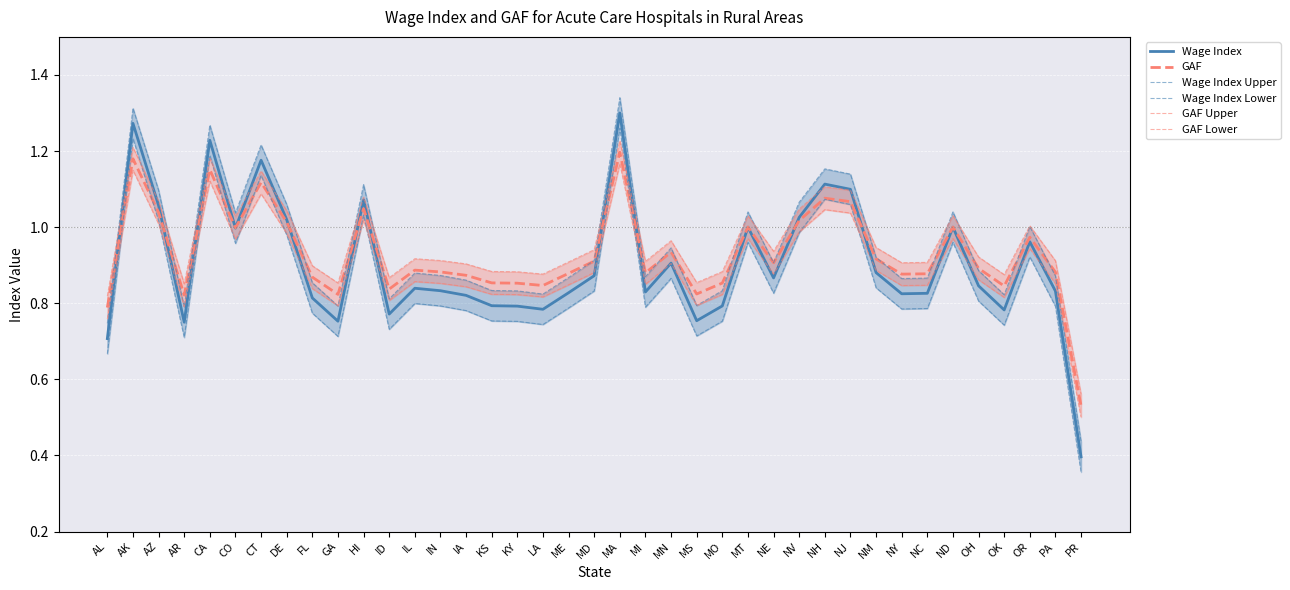

The GAF Lower series shows 0.5 at OH. True or false?

False